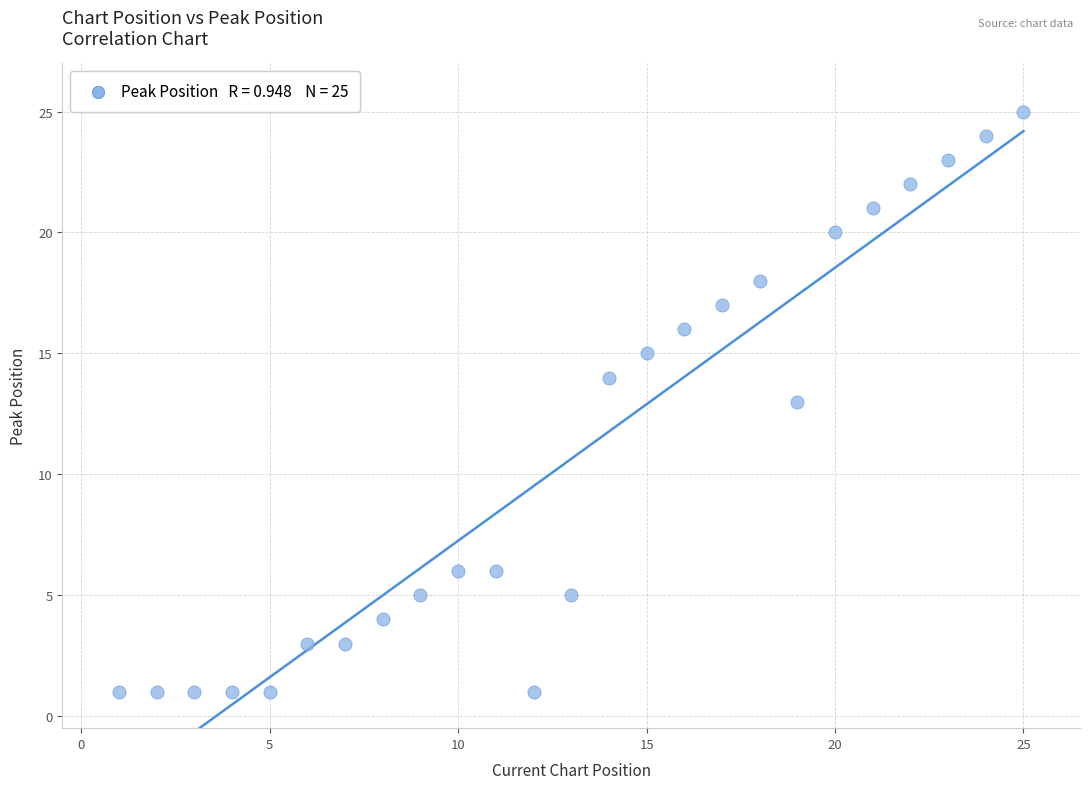

What is the range of X values (max minus min)?

24